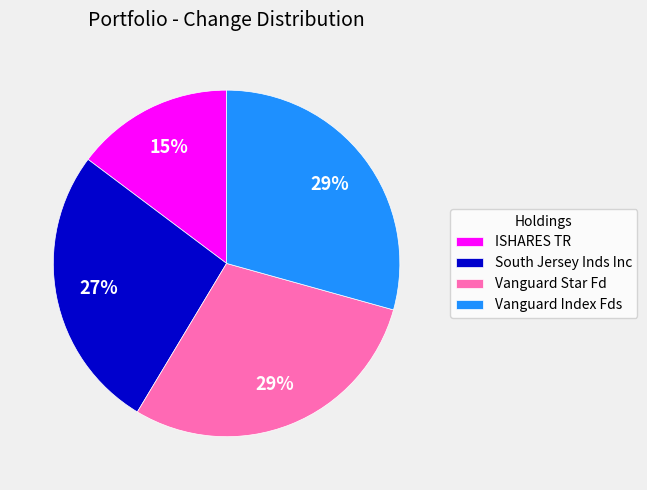

Does Vanguard Index Fds account for over 50% of the chart?

No